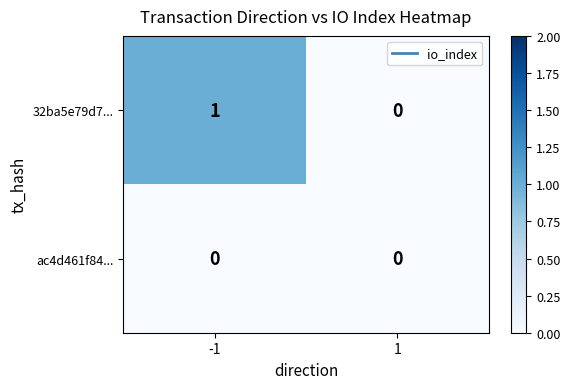

How many data points does each series have?

2